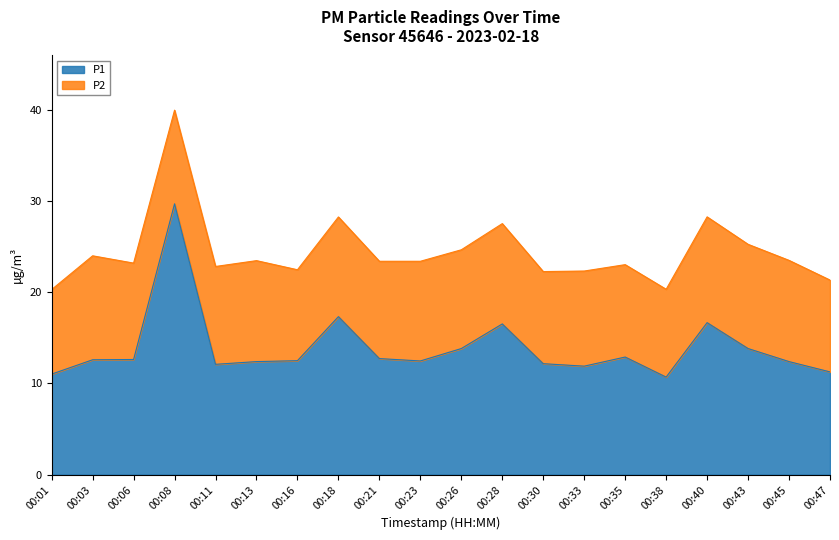

The value at 00:13 is 12.4. True or false?

True